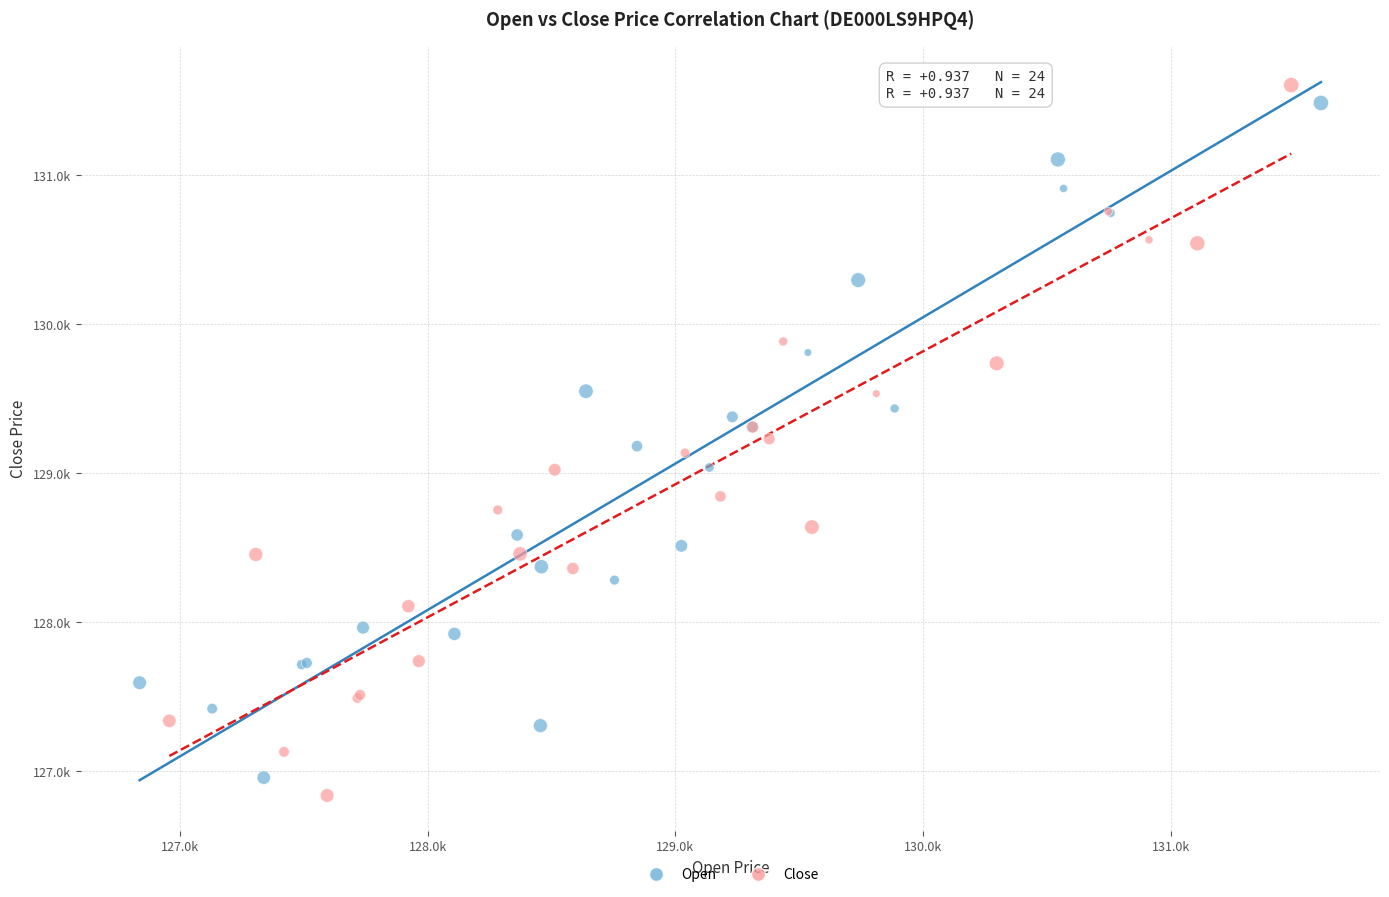

Which series reaches the minimum Y coordinate?

Close